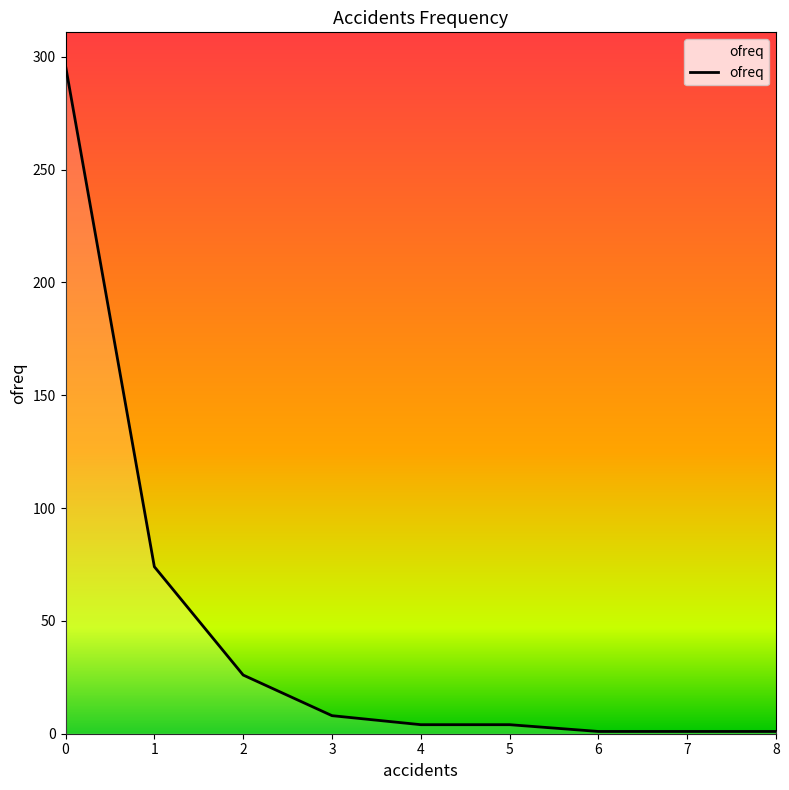

What is the sum of the values at 0 and 8?

297